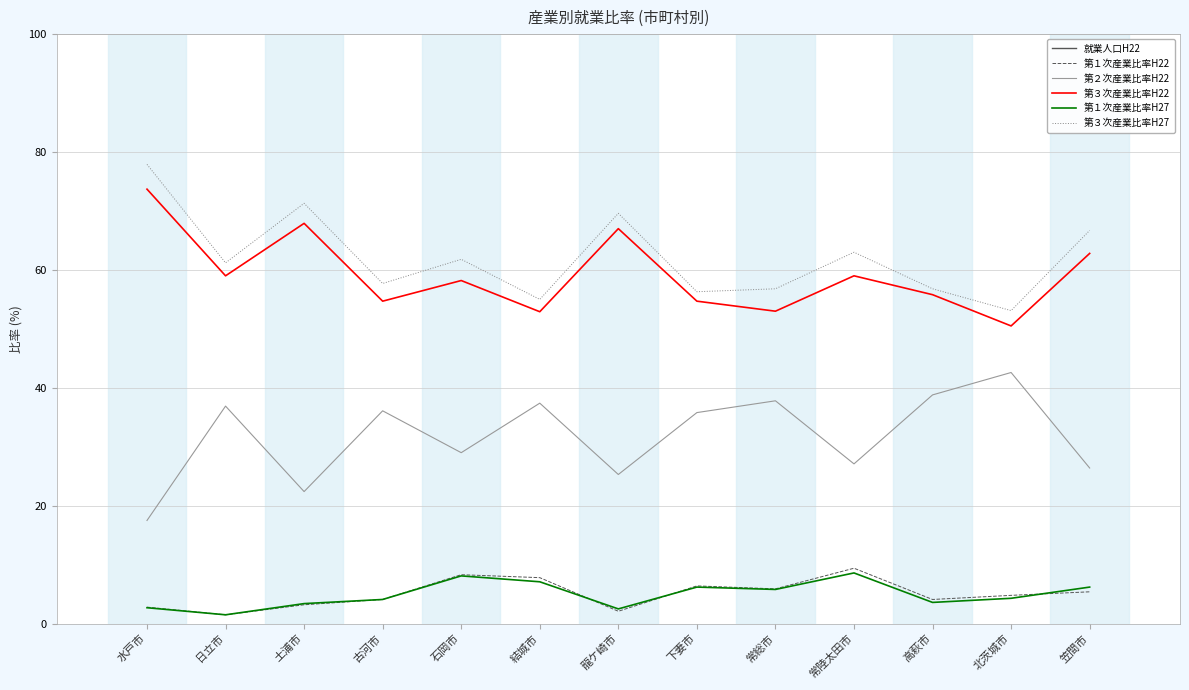

What is the sum of the 第３次産業比率H22 values at 常総市 and 石岡市?

111.2